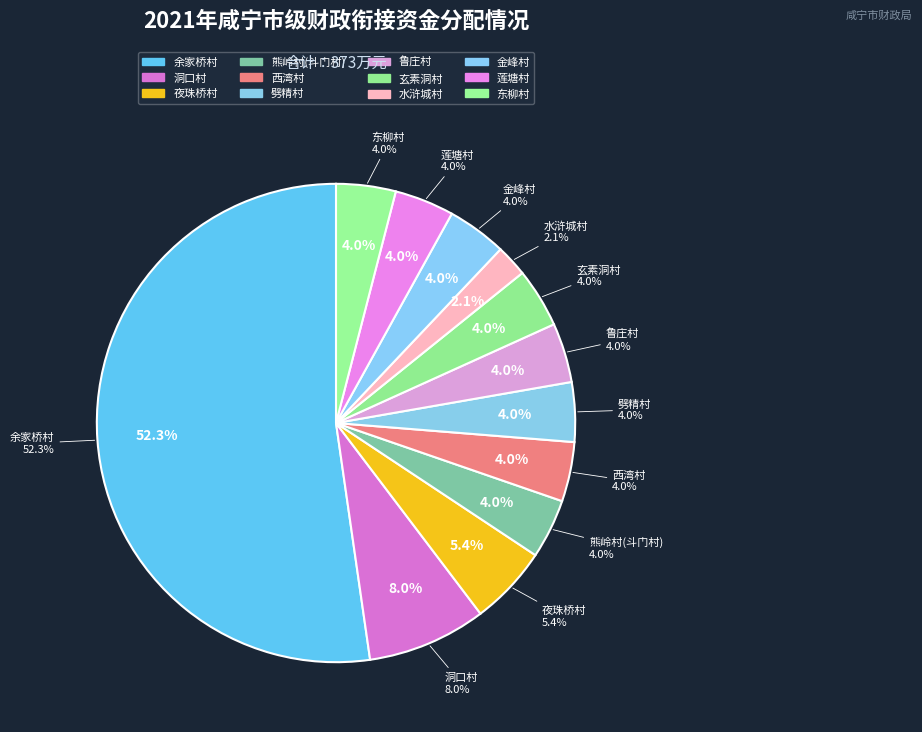

What portion of the pie excludes 洞口村?

92.0%